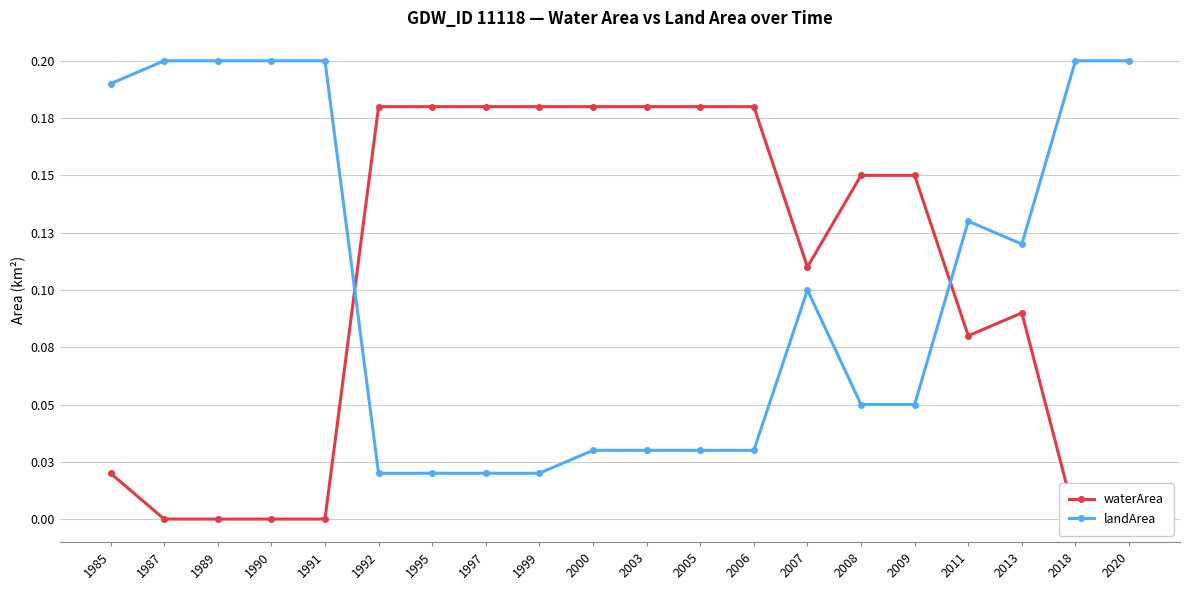

Reading right to left, transcribe all the data shown in this chart.

waterArea: 0.0	0.0	0.1	0.1	0.1	0.1	0.1	0.2	0.2	0.2	0.2	0.2	0.2	0.2	0.2	0.0	0.0	0.0	0.0	0.0
landArea: 0.2	0.2	0.1	0.1	0.1	0.1	0.1	0.0	0.0	0.0	0.0	0.0	0.0	0.0	0.0	0.2	0.2	0.2	0.2	0.2